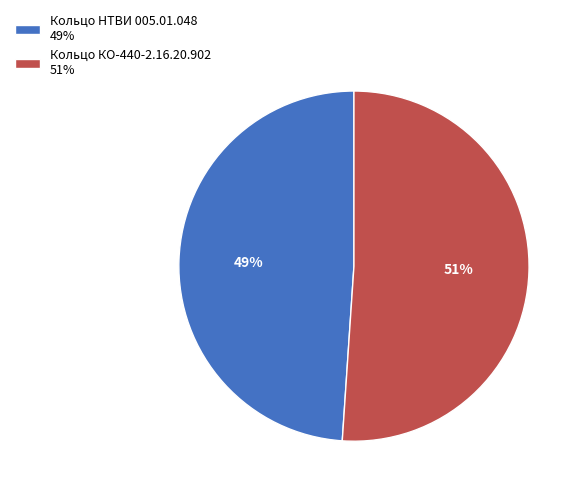

How many segments does this pie chart have?

2